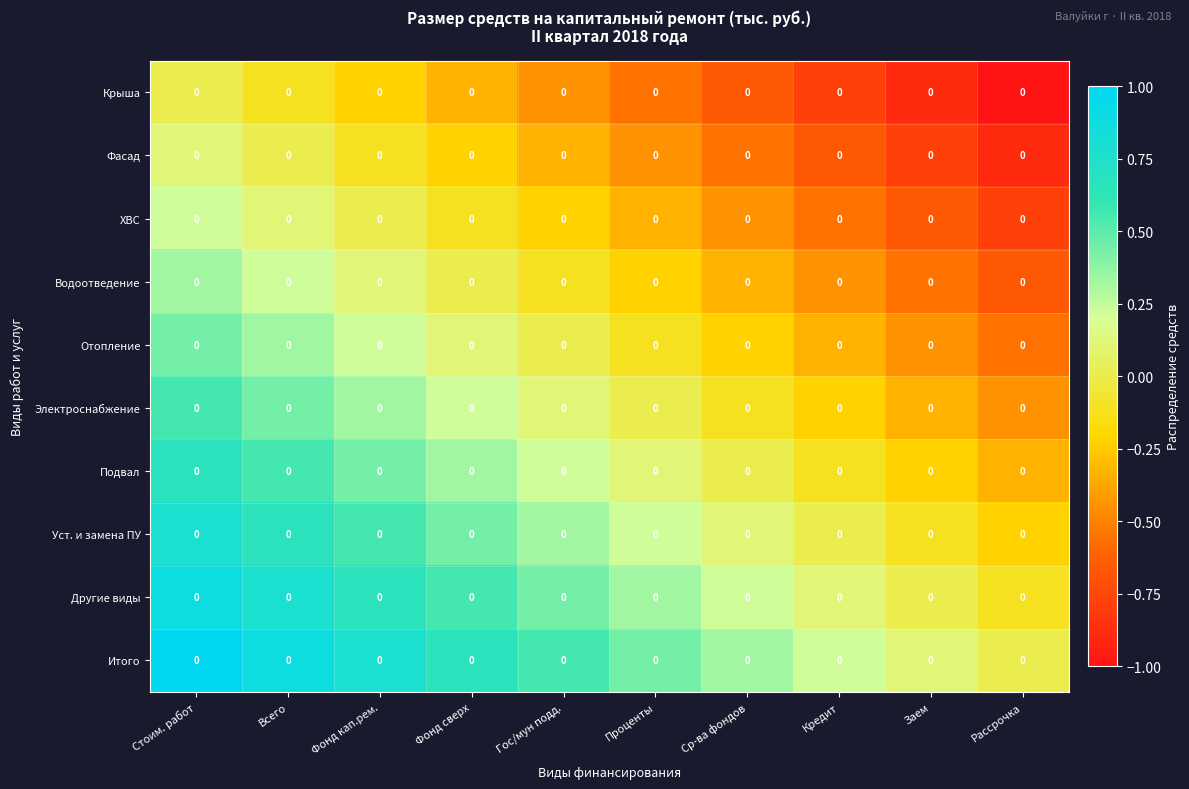

At which label does Фасад reach its minimum?

Рассрочка